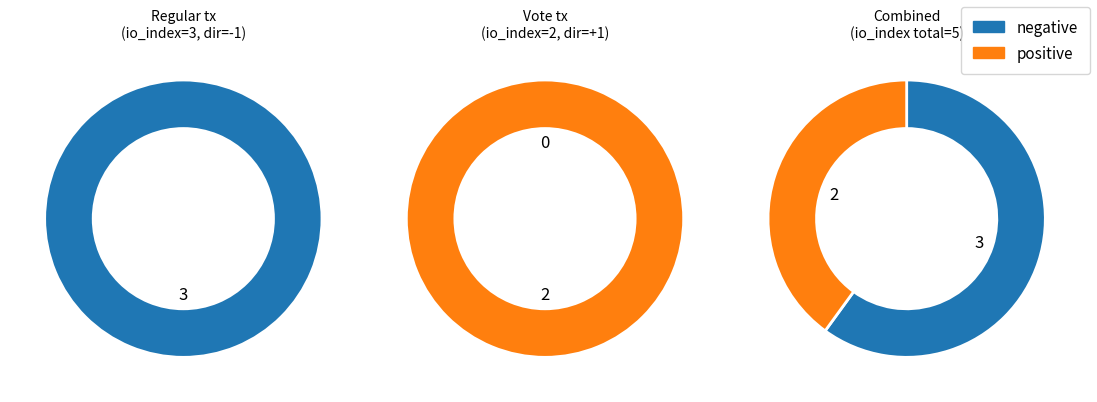

Which series has the largest range (max minus min)?

Regular